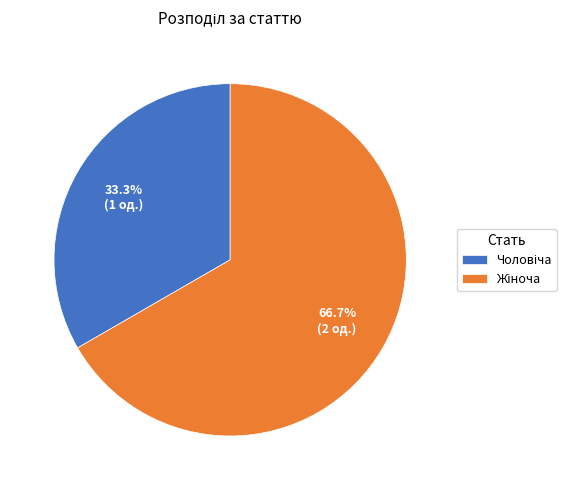

How many slices are in this pie chart?

2